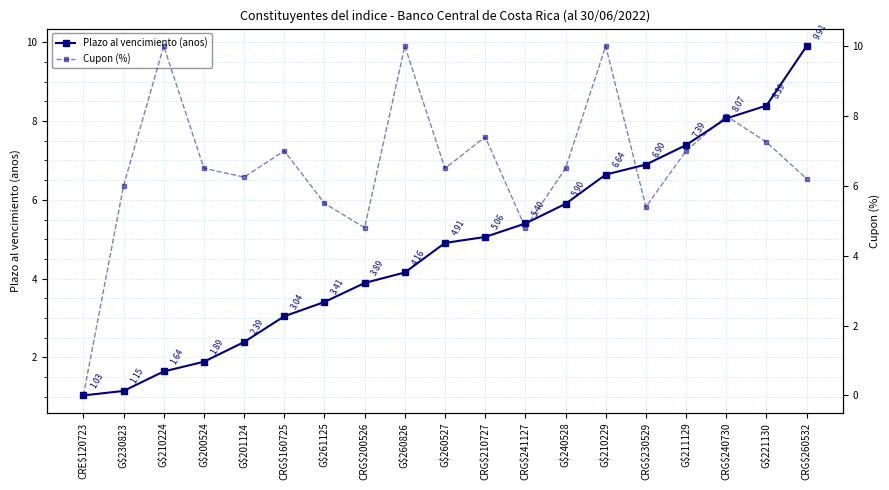

What is the average value of the Plazo al vencimiento (anos) series?

4.8